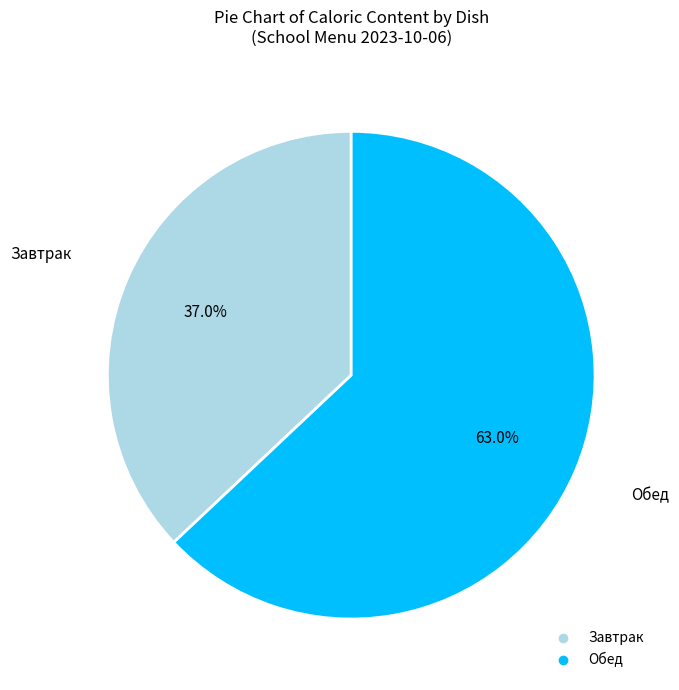

Does any single category account for the majority?

Yes